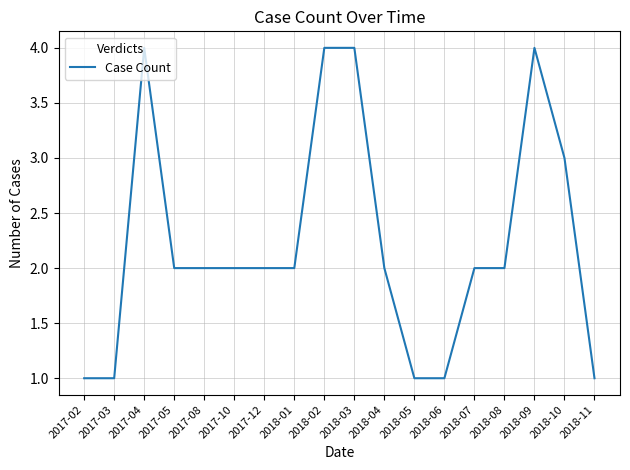

Is it true that the value at 2018-11 is 1?

True